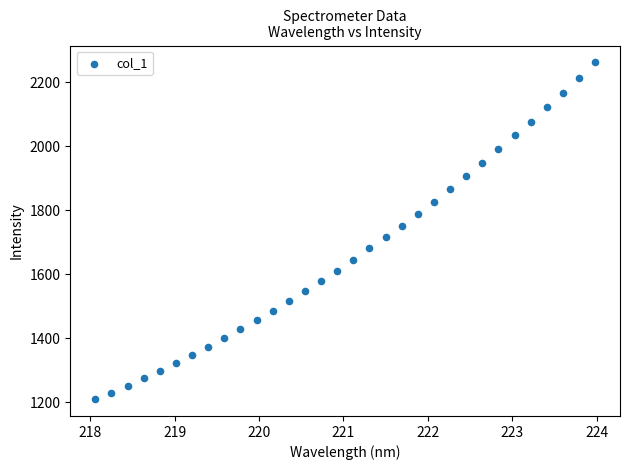

What is the range of X values (max minus min)?

5.9